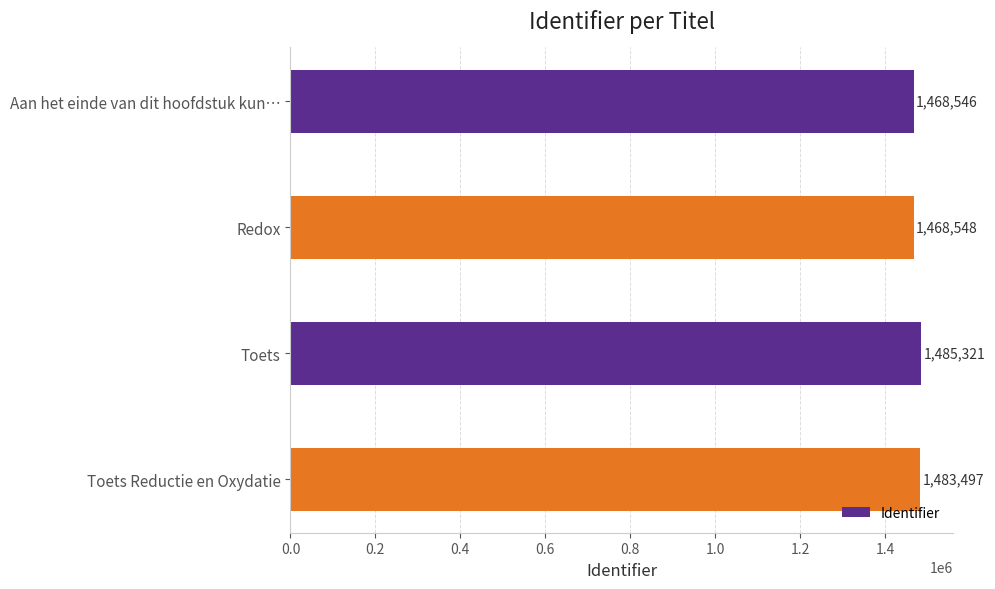

What is the sum of the values at Aan het einde van dit hoofdstuk kun… and Redox?

2937094